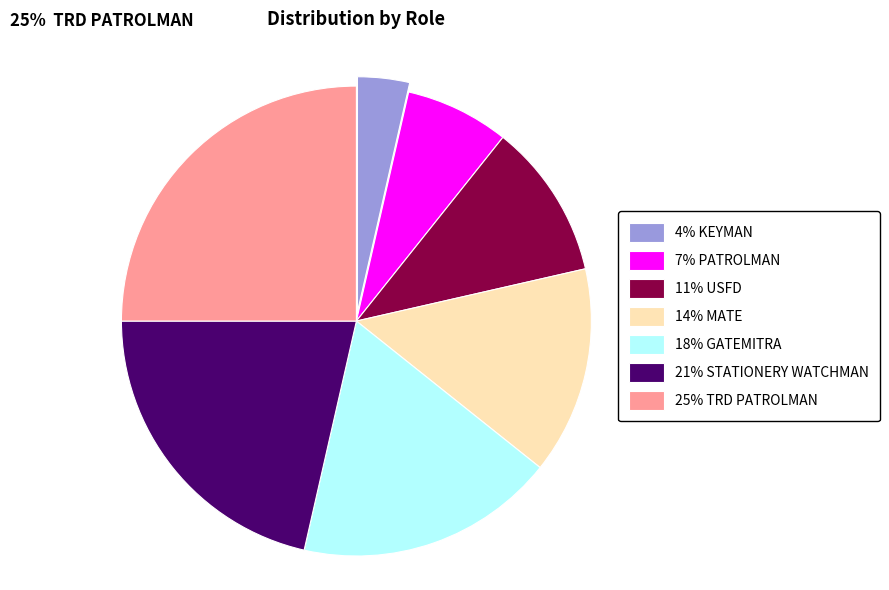

Is there a majority slice in this chart?

No